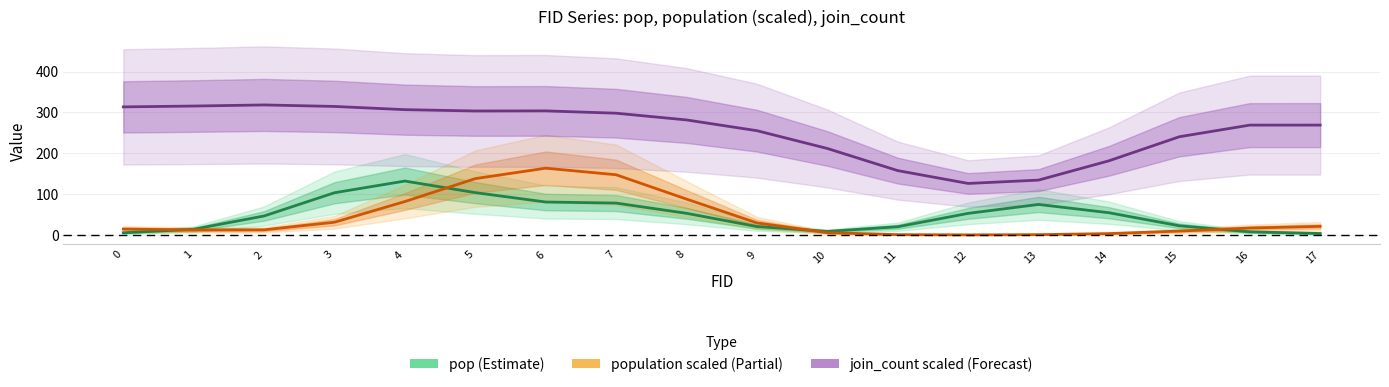

True or false: join_count (scaled) and pop cross at least once.

False